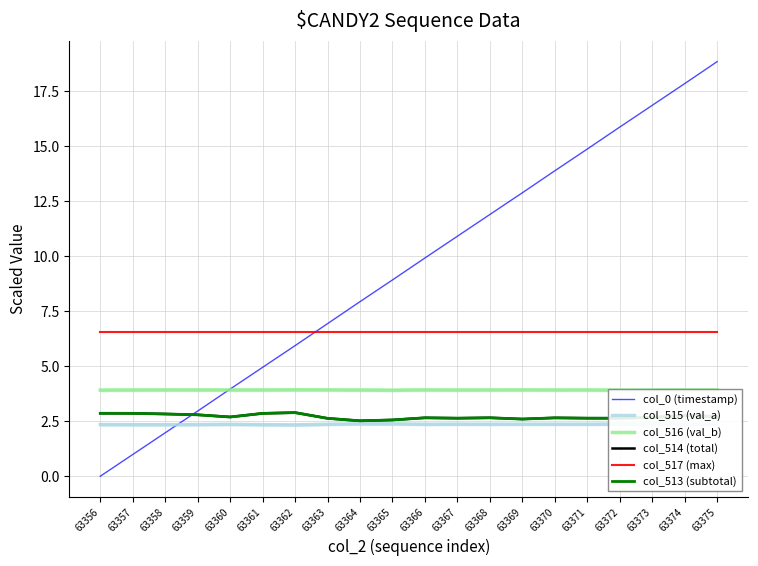

Which label corresponds to the largest value in the chart?

63375